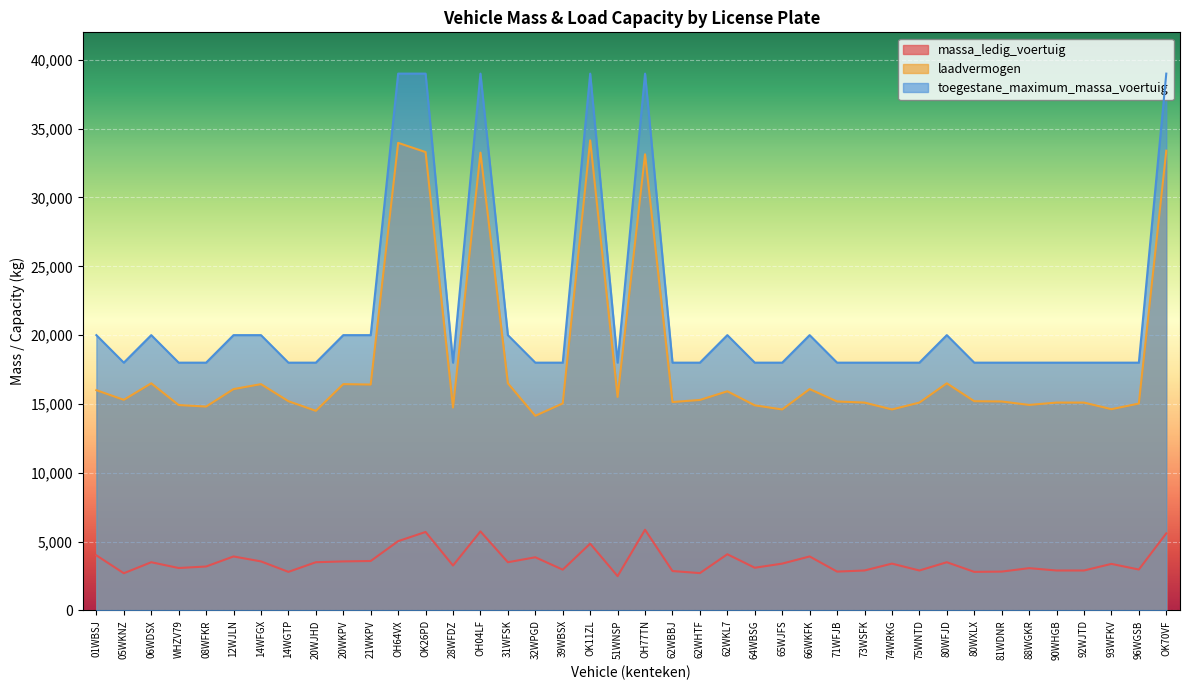

True or false: laadvermogen and toegestane_maximum_massa_voertuig cross at least once.

False